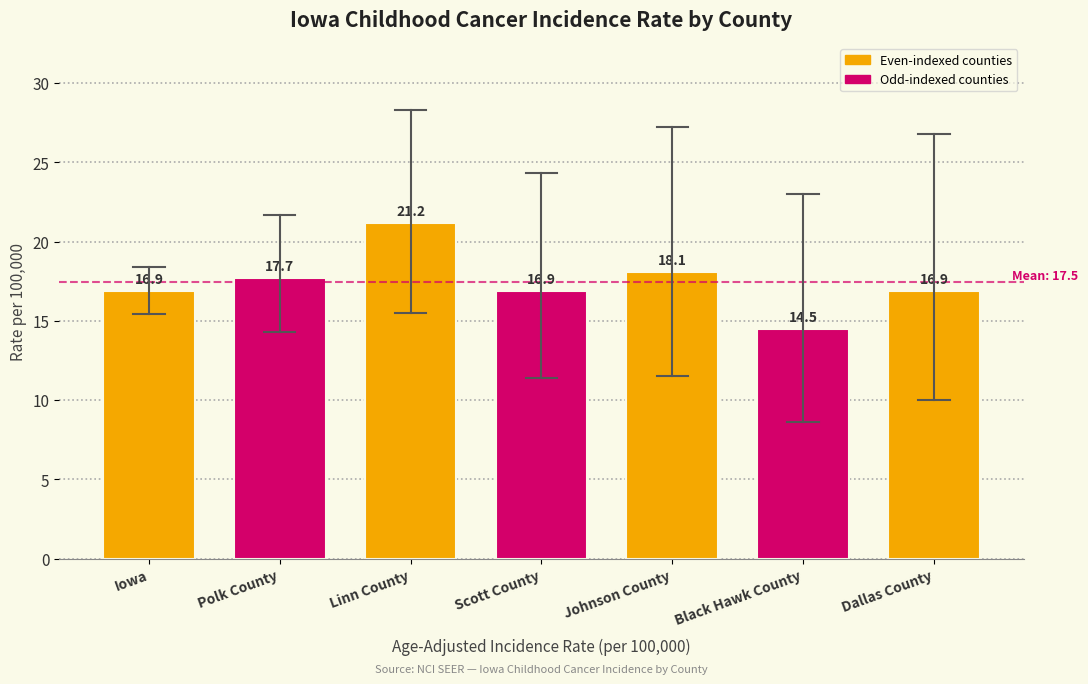

Reading left to right, extract all data points from this chart.

16.9	17.7	21.2	16.9	18.1	14.5	16.9